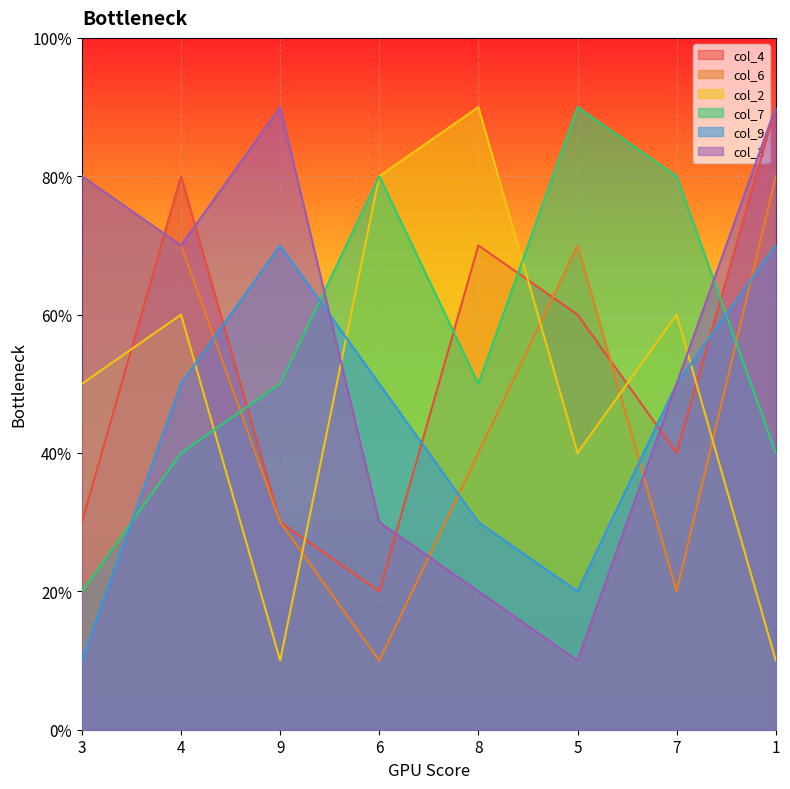

List the series in order of their peak value, highest first.

col_4, col_2, col_7, col_3, col_6, col_9